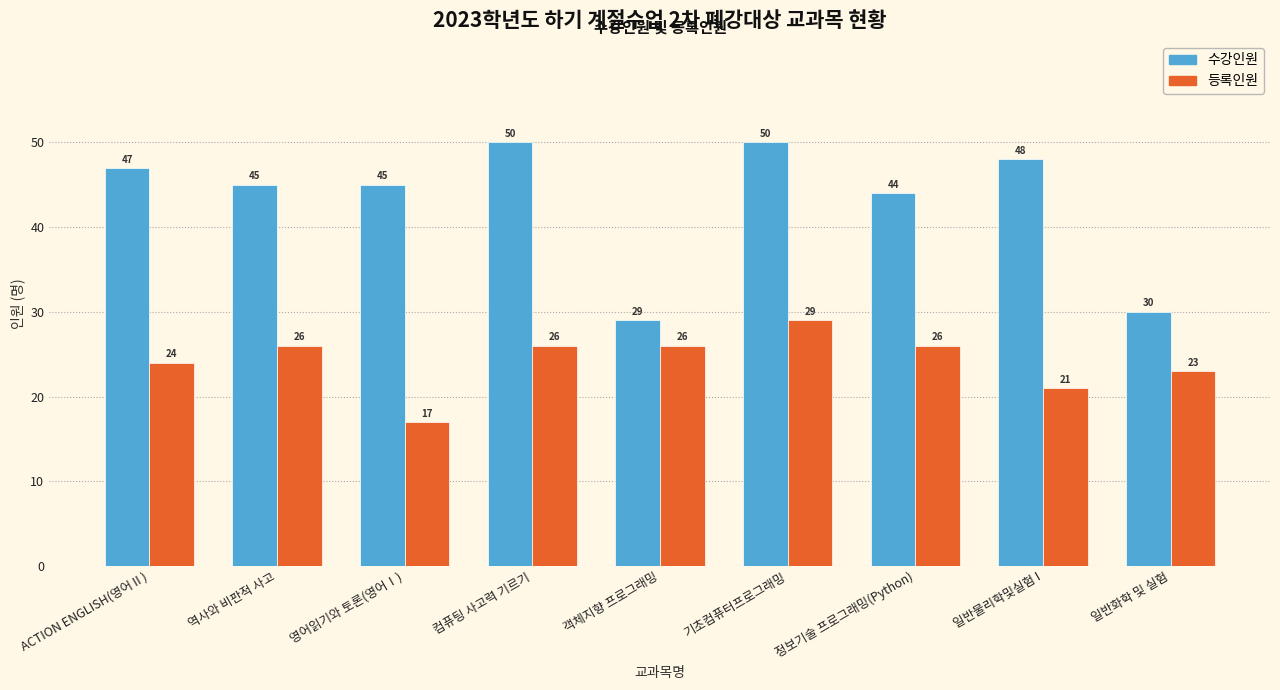

Reading right to left, transcribe all the data shown in this chart.

수강인원: 일반화학 및 실험=30	일반물리학및실험 I=48	정보기술 프로그래밍(Python)=44	기초컴퓨터프로그래밍=50	객체지향 프로그래밍=29	컴퓨팅 사고력 기르기=50	영어읽기와 토론(영어Ⅰ)=45	역사와 비판적 사고=45	ACTION ENGLISH(영어Ⅱ)=47
등록인원: 일반화학 및 실험=23	일반물리학및실험 I=21	정보기술 프로그래밍(Python)=26	기초컴퓨터프로그래밍=29	객체지향 프로그래밍=26	컴퓨팅 사고력 기르기=26	영어읽기와 토론(영어Ⅰ)=17	역사와 비판적 사고=26	ACTION ENGLISH(영어Ⅱ)=24